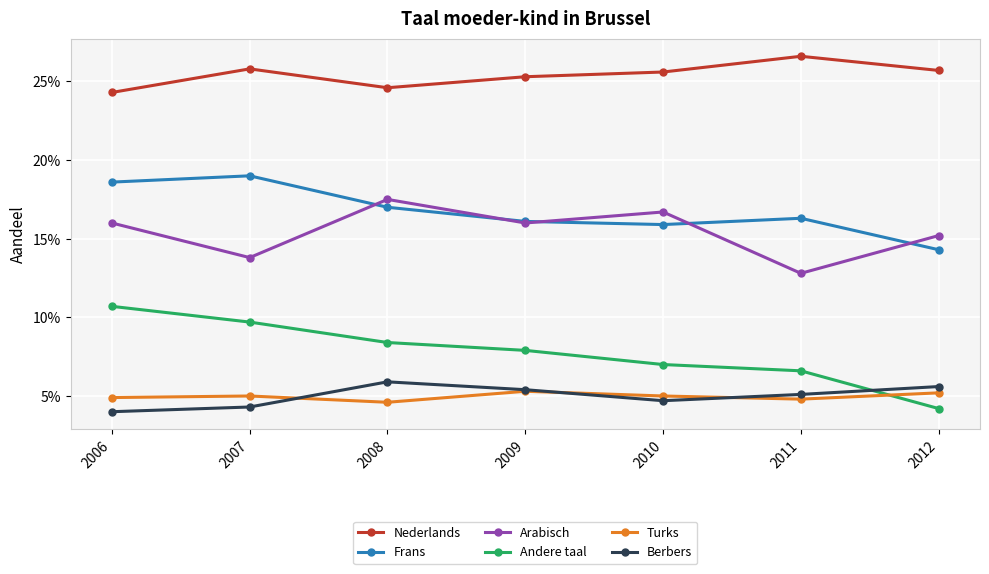

What are all the series names shown in the legend?

Nederlands, Frans, Arabisch, Andere taal, Turks, Berbers